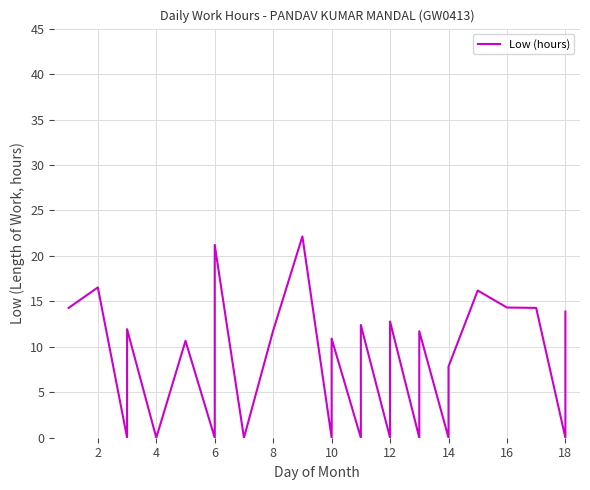

What is the sum of all values?

222.8